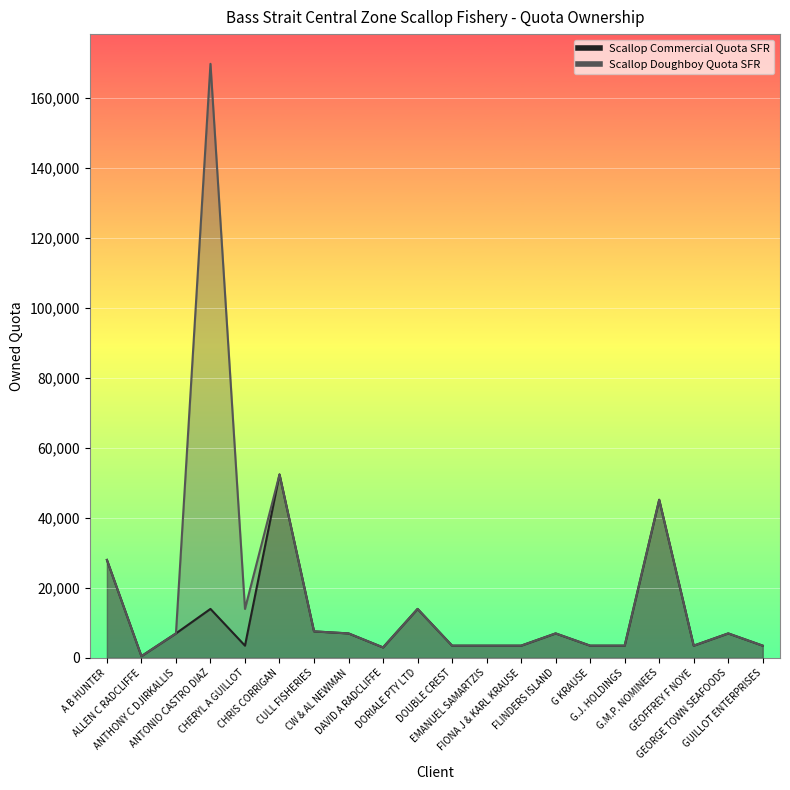

At which category is the sum across all series the highest?

ANTONIO CASTRO DIAZ